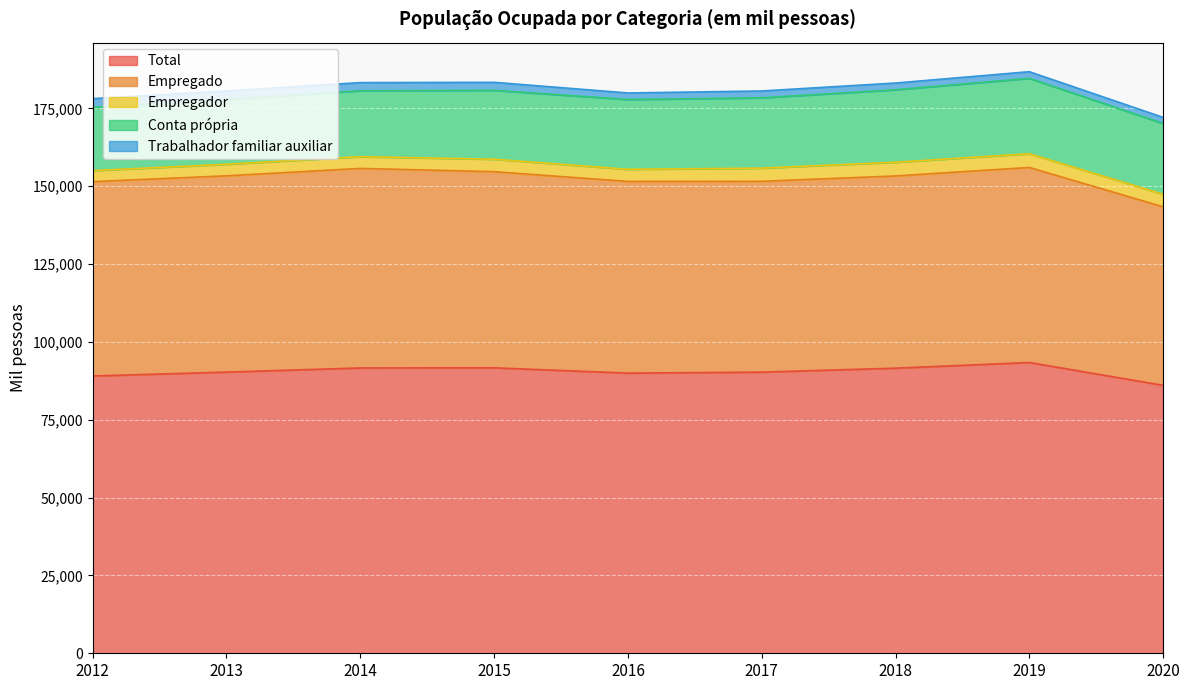

At 2013, list the series in order from smallest to largest.

Trabalhador familiar auxiliar, Empregador, Conta própria, Empregado, Total